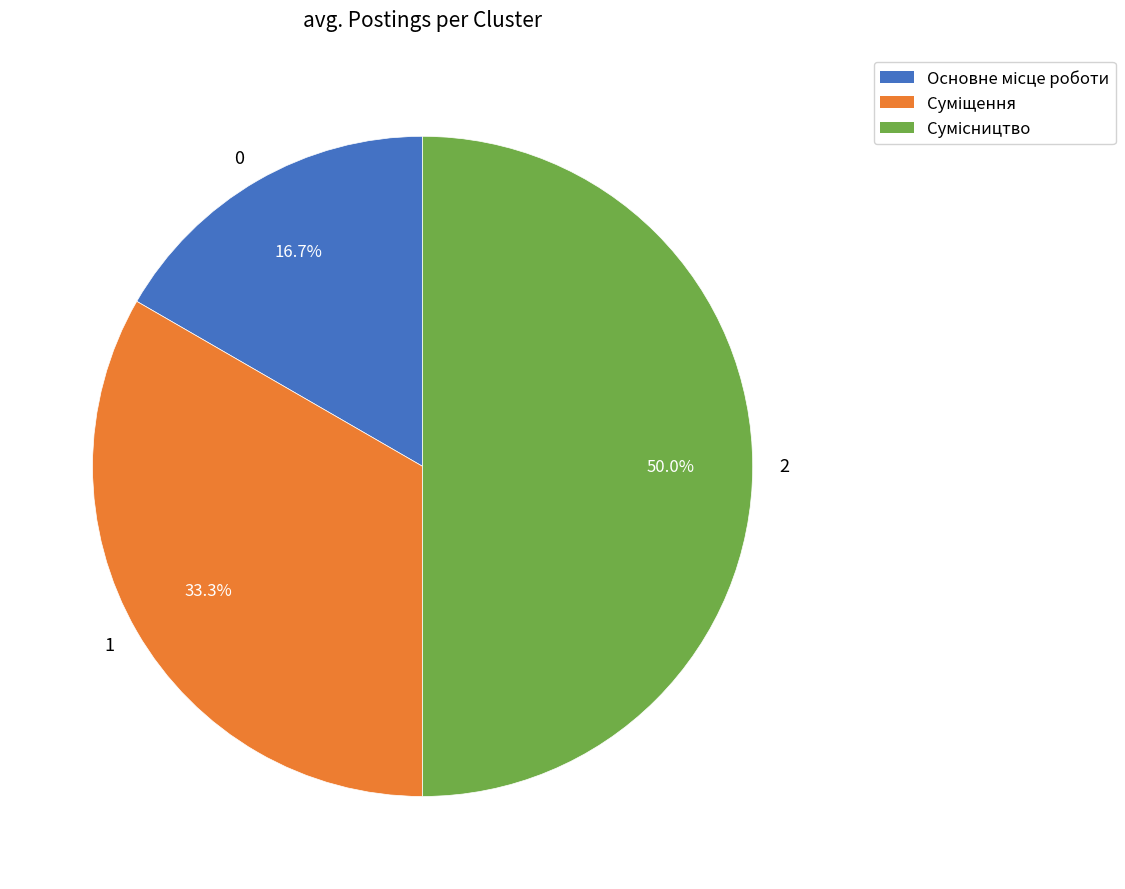

Rank the categories by value from lowest to highest.

0, 1, 2